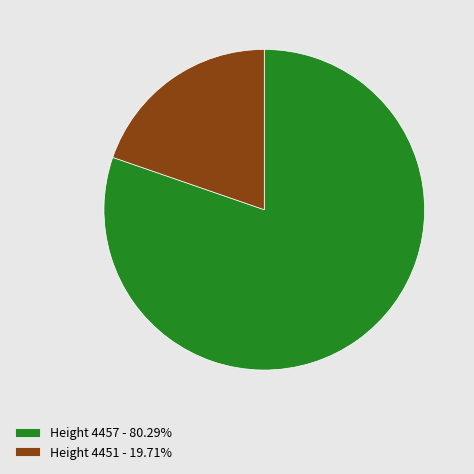

Does Height 4457 account for over 50% of the chart?

Yes